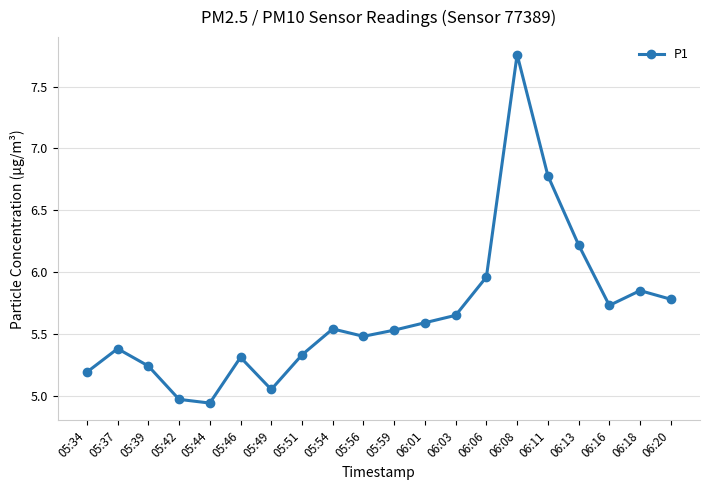

Which has a higher value, 05:44 or 06:11?

06:11